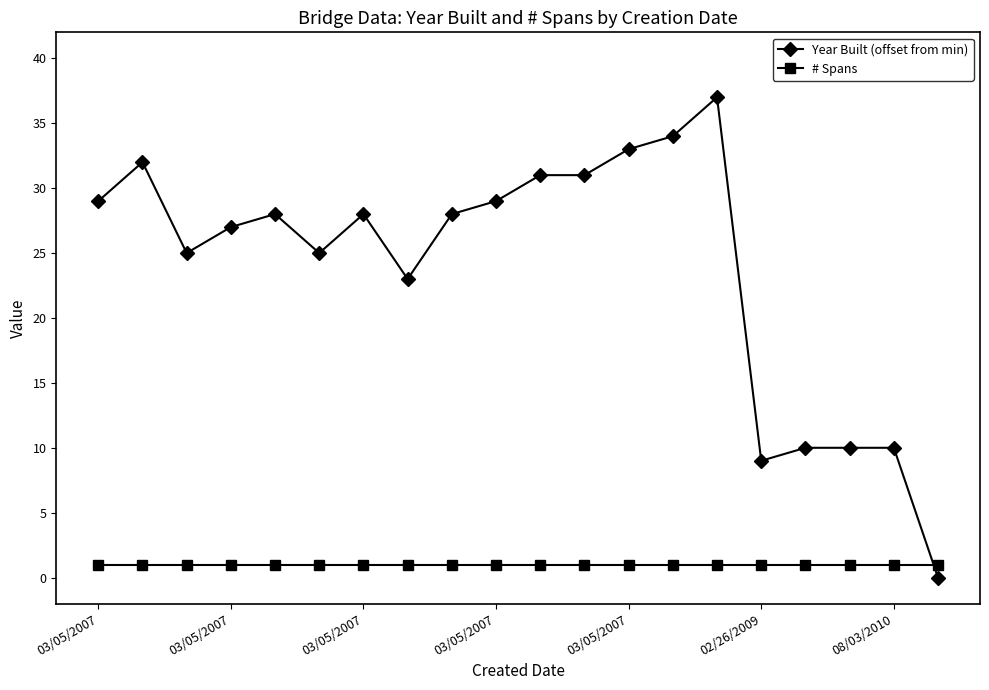

How many intersections are there between Year Built (offset from min) and # Spans?

1